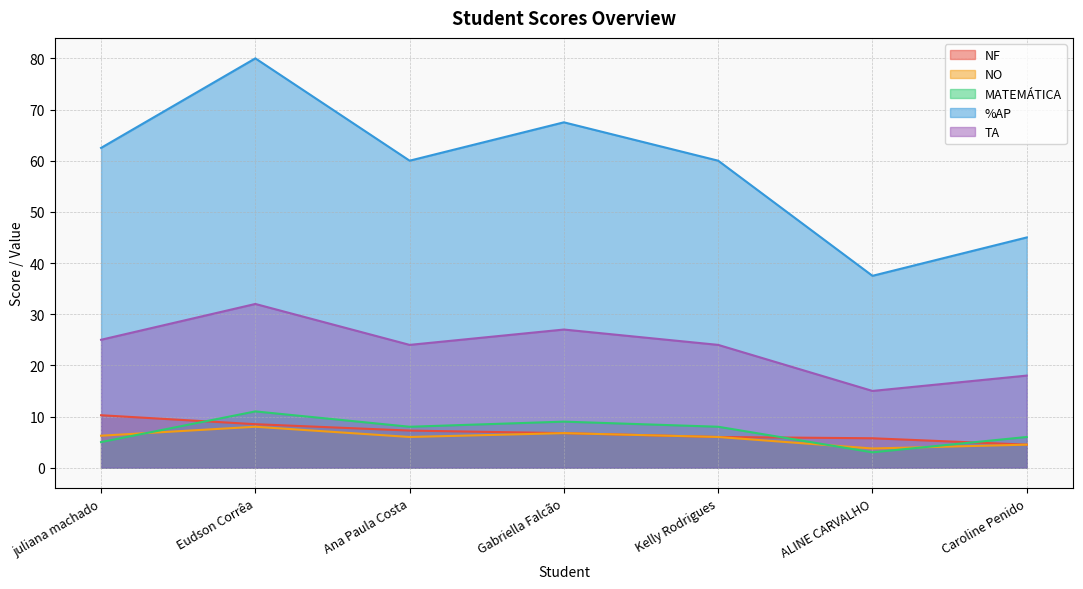

Which series has the largest total across all categories?

%AP